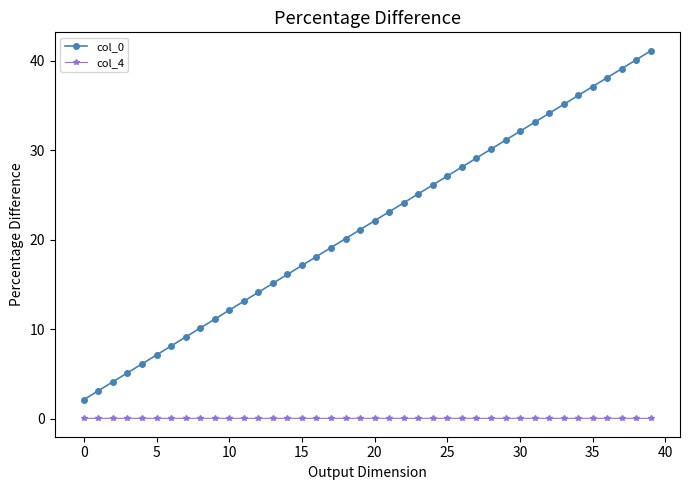

True or false: col_0 has more than 2 interior local peaks.

False